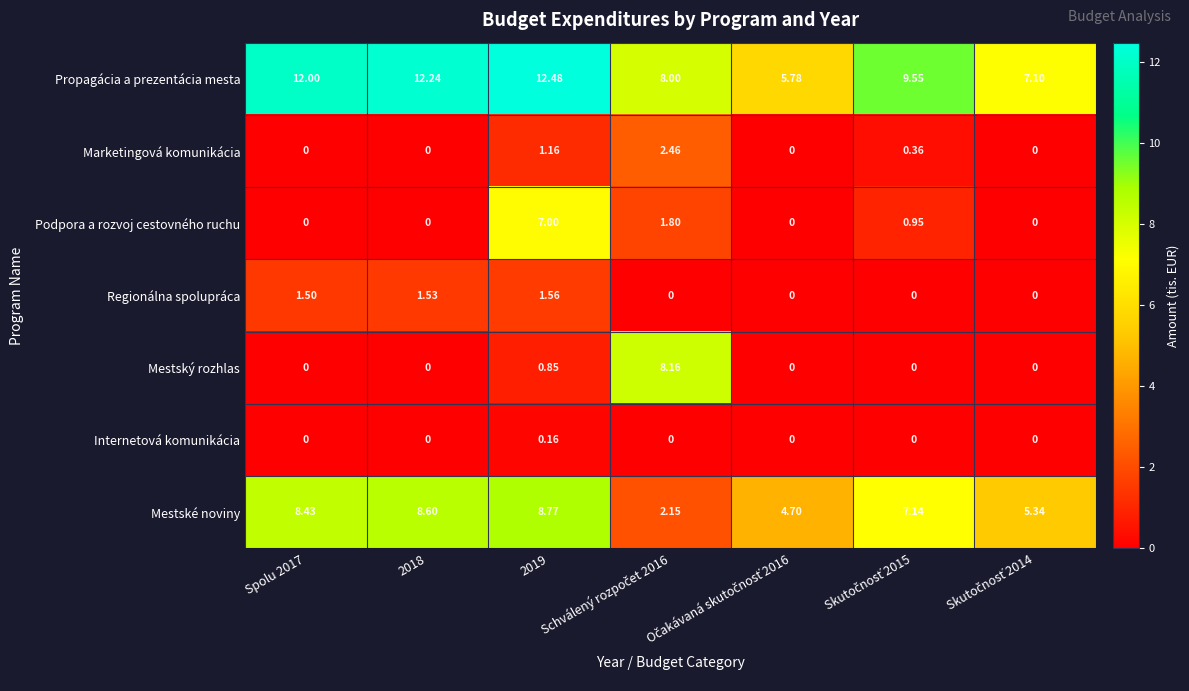

Which series has the largest range (max minus min)?

Mestský rozhlas